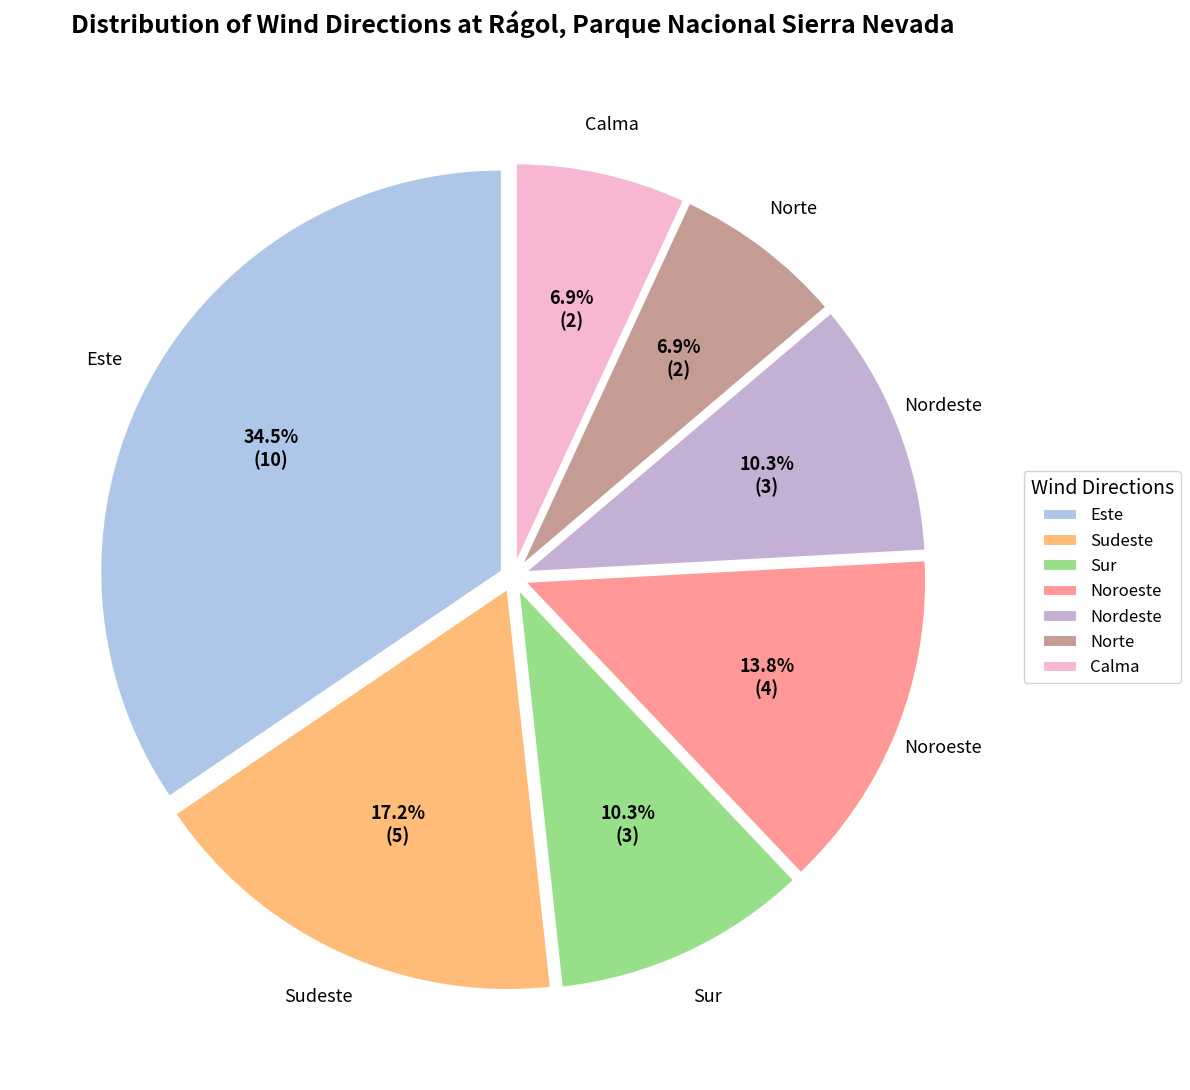

Which slice is the largest?

Este